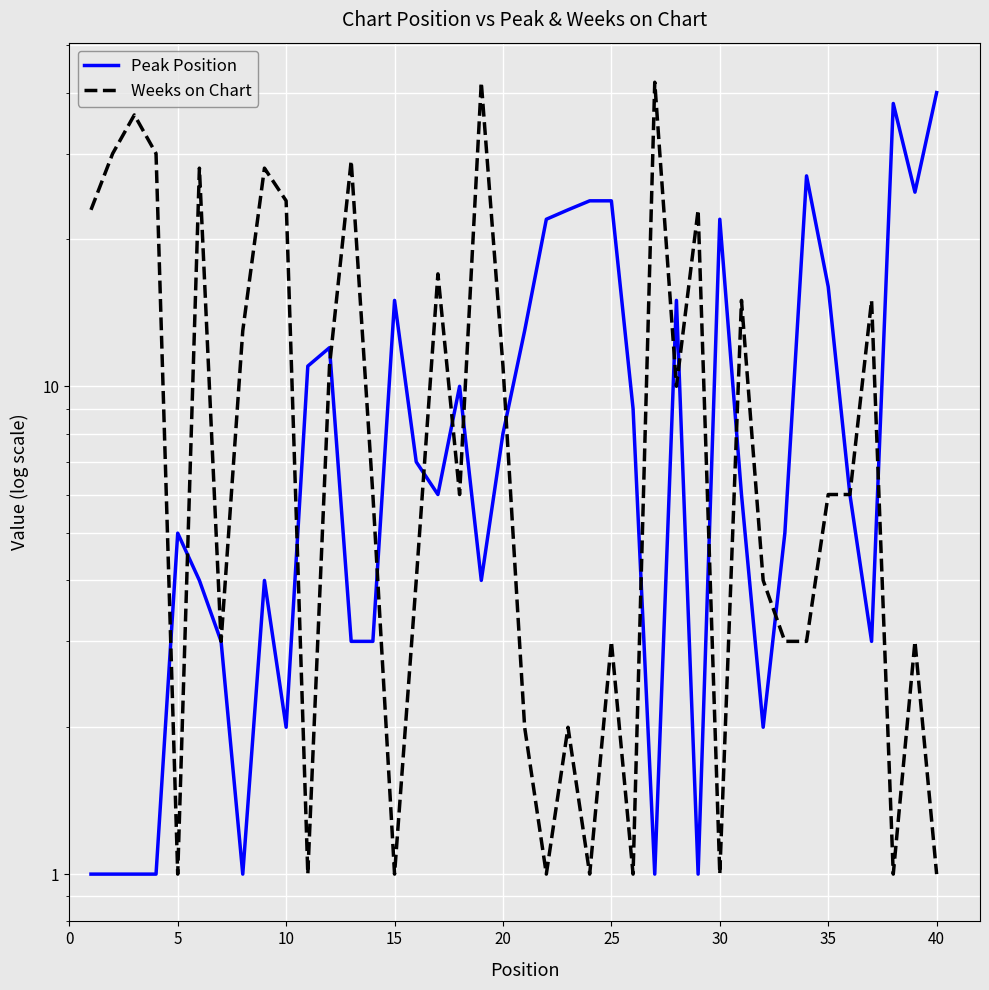

How many data points in Peak Position are less than 6?

18